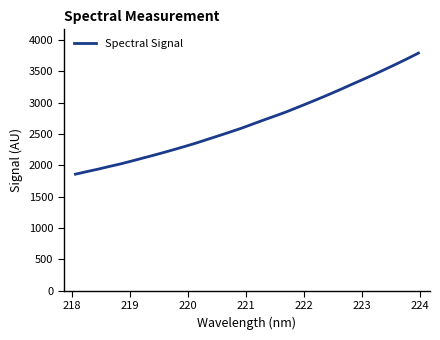

What is the greatest value displayed?

3789.4